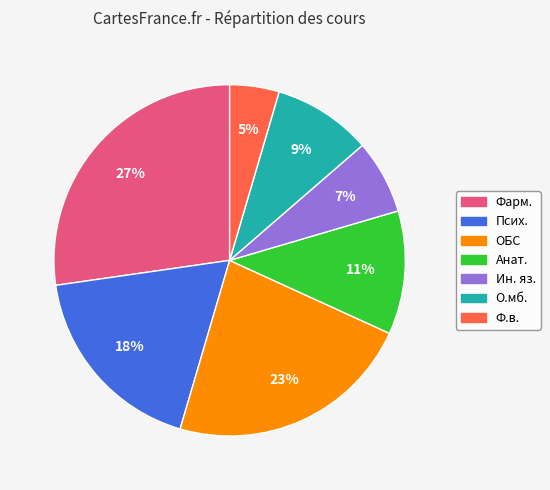

Do Ф.в. and Псих. together represent more than half of the pie?

No